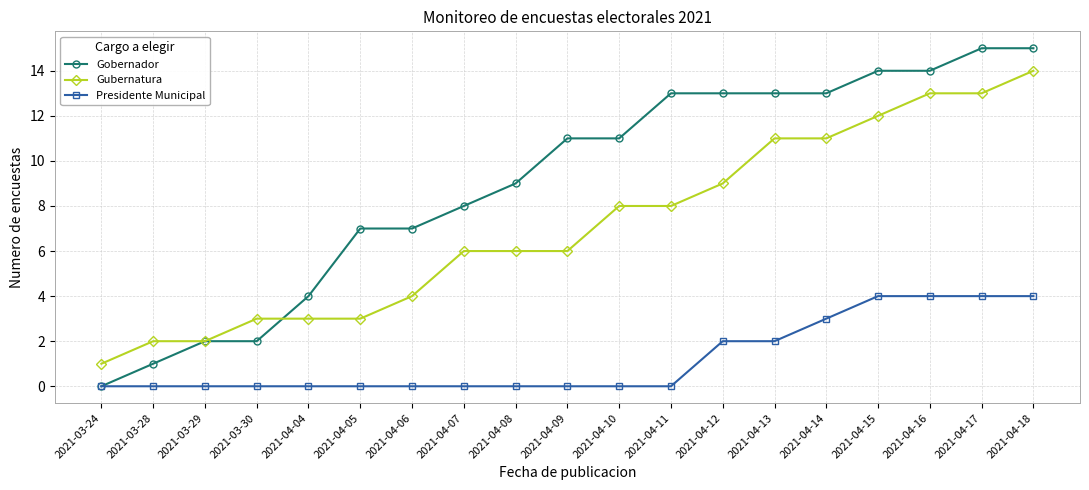

Rank the series by their average value, from lowest to highest.

Presidente Municipal, Gubernatura, Gobernador